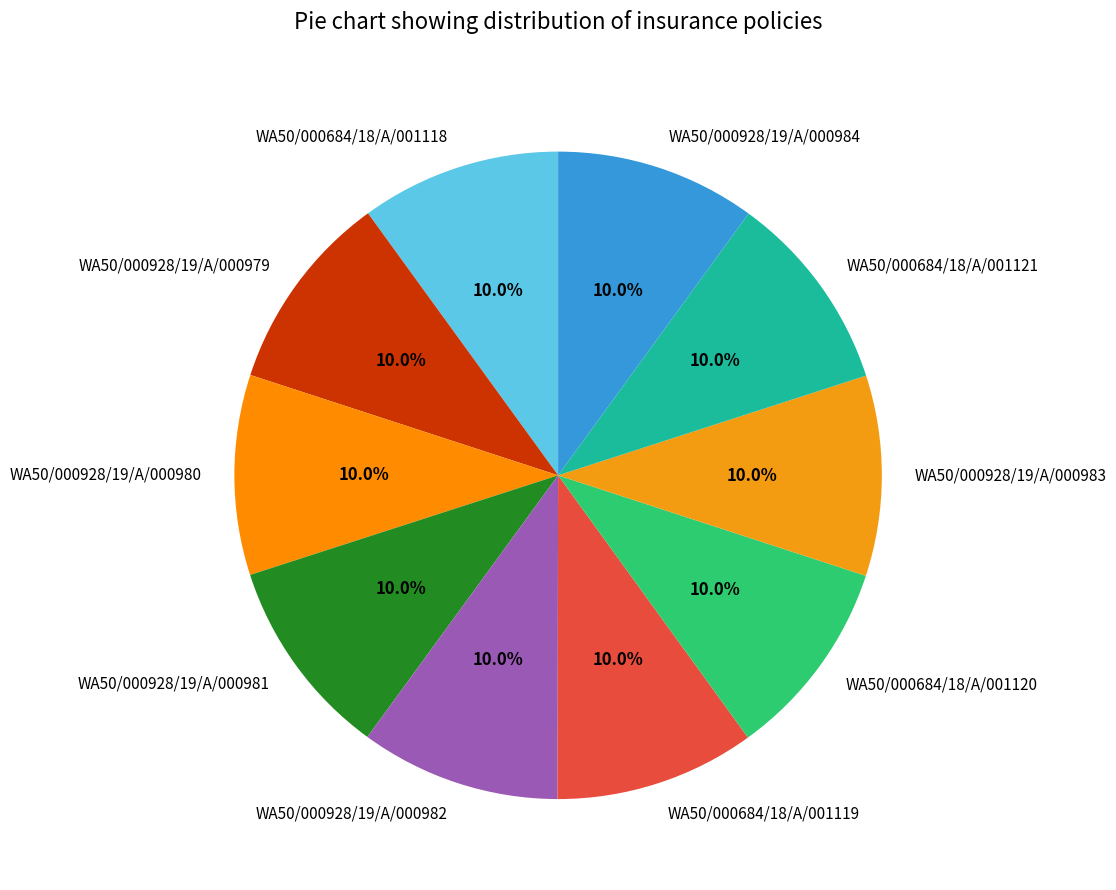

To the nearest percent, what percentage of the pie is WA50/000684/18/A/001118?

10%